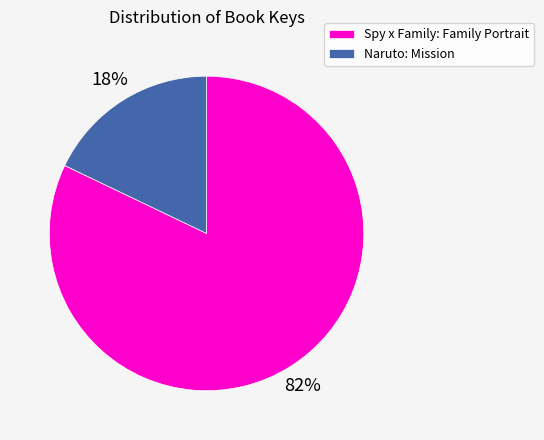

Is it true that Spy x Family: Family Portrait is 82% of the pie?

True